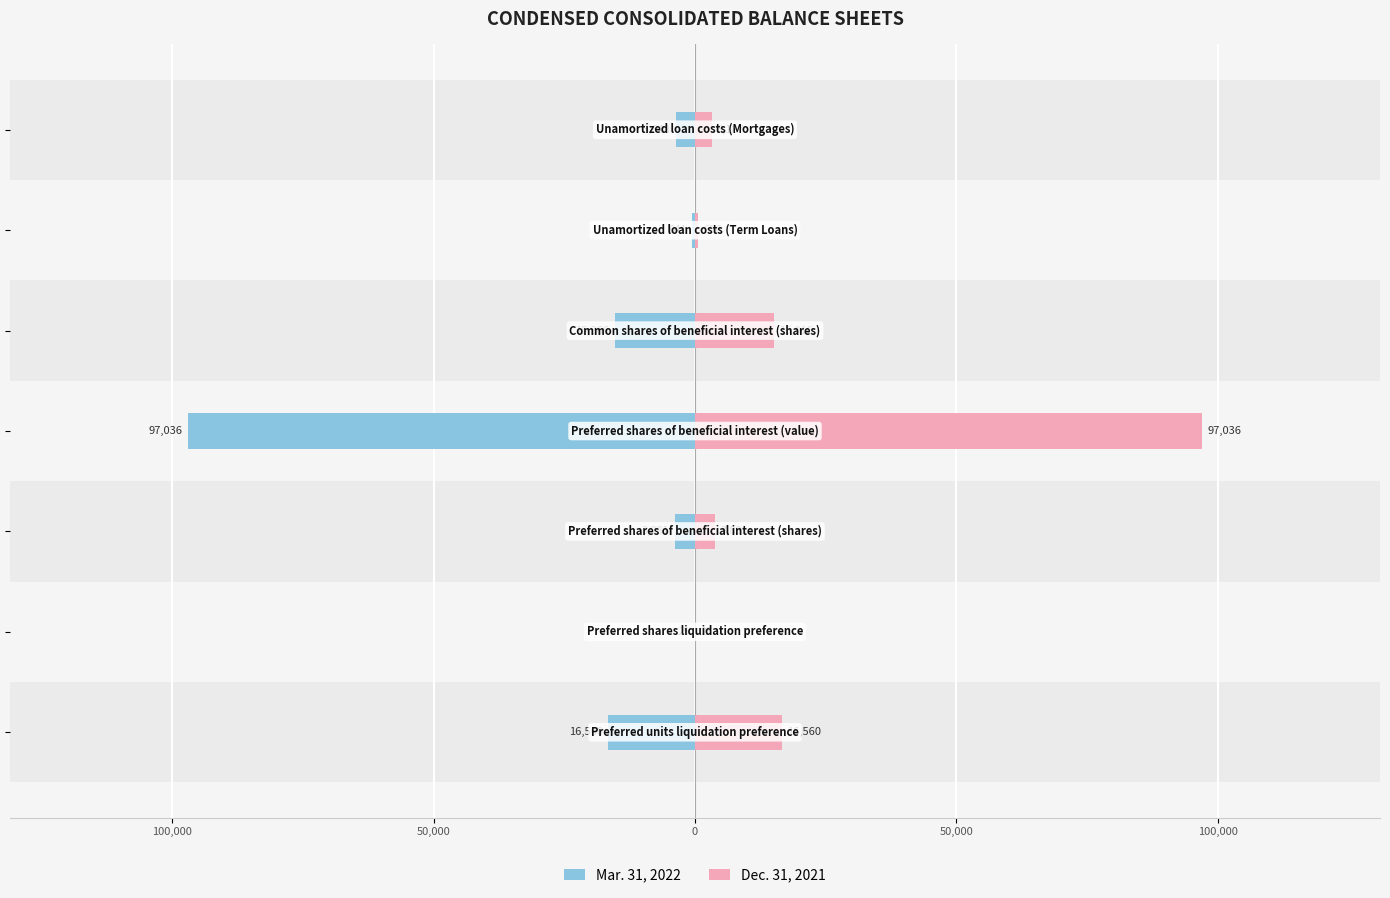

Reading left to right, list all the values displayed in this chart.

Mar. 31, 2022: -16560	-25	-3881	-97036	-15366	-641	-3648
Dec. 31, 2021: 16560	25	3881	97036	15016	656	3187